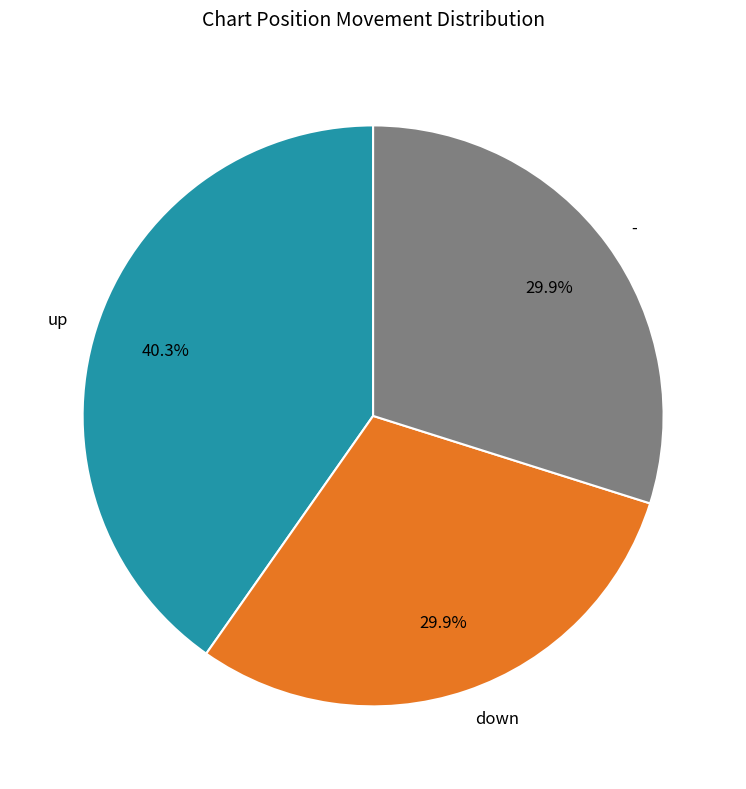

Is it true that up is 61% of the pie?

False